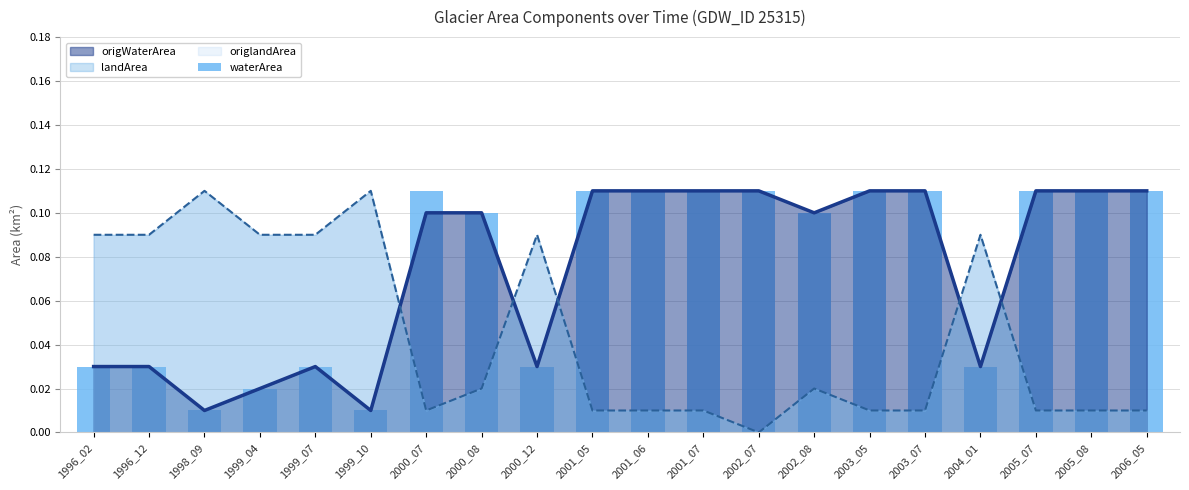

Reading left to right, what are all the values shown in this chart?

0.0	0.0	0.0	0.0	0.0	0.0	0.1	0.1	0.0	0.1	0.1	0.1	0.1	0.1	0.1	0.1	0.0	0.1	0.1	0.1